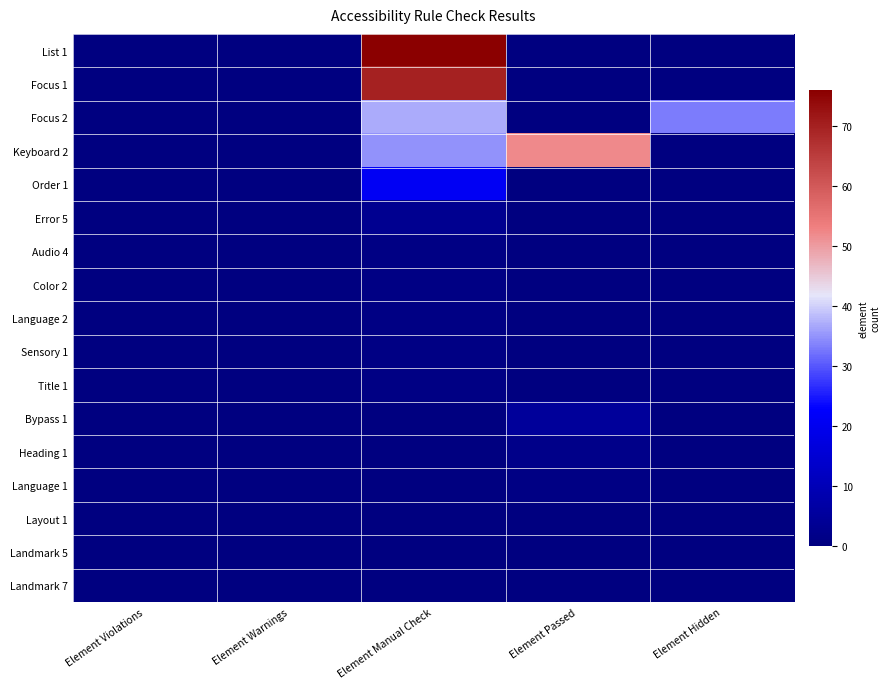

Reading right to left, transcribe all the data shown in this chart.

List 1: Element Hidden=0	Element Passed=0	Element Manual Check=76	Element Warnings=0	Element Violations=0
Focus 1: Element Hidden=0	Element Passed=0	Element Manual Check=70	Element Warnings=0	Element Violations=0
Focus 2: Element Hidden=33	Element Passed=0	Element Manual Check=37	Element Warnings=0	Element Violations=0
Keyboard 2: Element Hidden=0	Element Passed=52	Element Manual Check=35	Element Warnings=0	Element Violations=0
Order 1: Element Hidden=0	Element Passed=0	Element Manual Check=21	Element Warnings=0	Element Violations=0
Error 5: Element Hidden=0	Element Passed=0	Element Manual Check=3	Element Warnings=0	Element Violations=0
Audio 4: Element Hidden=0	Element Passed=0	Element Manual Check=1	Element Warnings=0	Element Violations=0
Color 2: Element Hidden=0	Element Passed=0	Element Manual Check=1	Element Warnings=0	Element Violations=0
Language 2: Element Hidden=0	Element Passed=0	Element Manual Check=1	Element Warnings=0	Element Violations=0
Sensory 1: Element Hidden=0	Element Passed=0	Element Manual Check=1	Element Warnings=0	Element Violations=0
Title 1: Element Hidden=0	Element Passed=0	Element Manual Check=1	Element Warnings=0	Element Violations=0
Bypass 1: Element Hidden=0	Element Passed=5	Element Manual Check=0	Element Warnings=0	Element Violations=0
Heading 1: Element Hidden=0	Element Passed=2	Element Manual Check=0	Element Warnings=0	Element Violations=0
Language 1: Element Hidden=0	Element Passed=1	Element Manual Check=0	Element Warnings=0	Element Violations=0
Layout 1: Element Hidden=0	Element Passed=0	Element Manual Check=0	Element Warnings=0	Element Violations=0
Landmark 5: Element Hidden=0	Element Passed=0	Element Manual Check=0	Element Warnings=0	Element Violations=0
Landmark 7: Element Hidden=0	Element Passed=0	Element Manual Check=0	Element Warnings=0	Element Violations=0